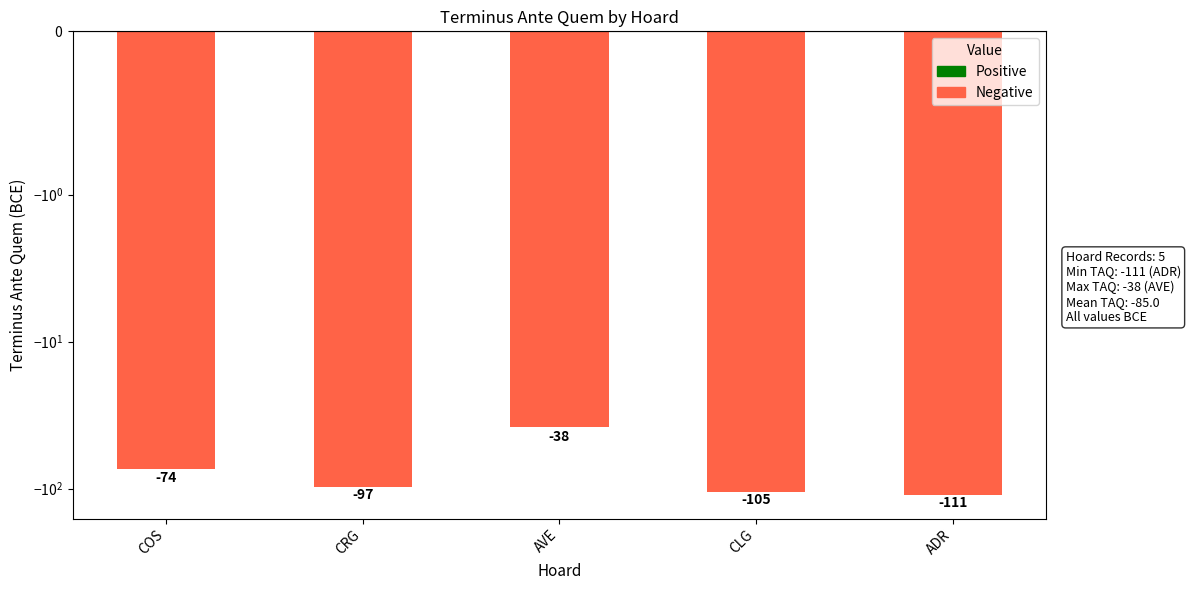

What is the label of the 3rd bar from the left?

AVE